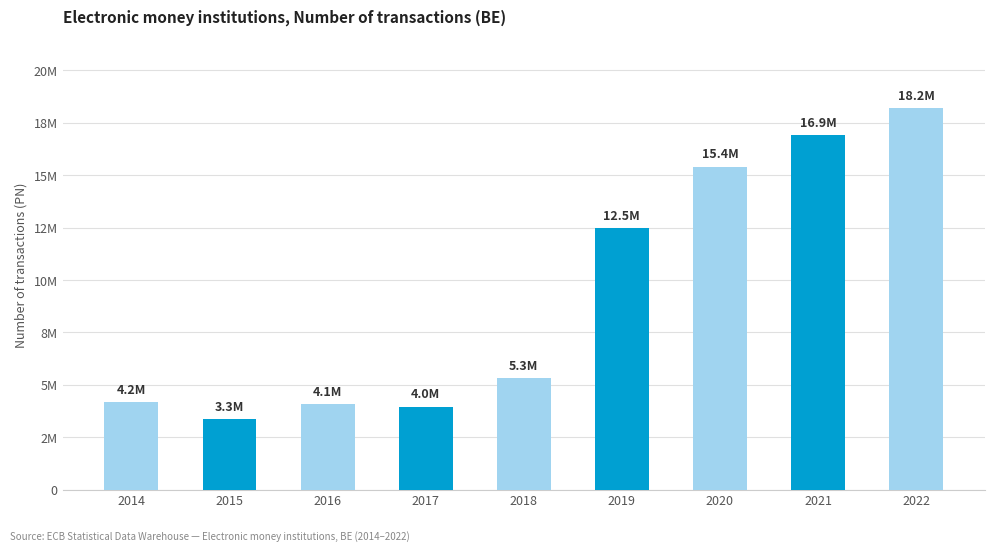

What is the smallest value displayed?

3341682